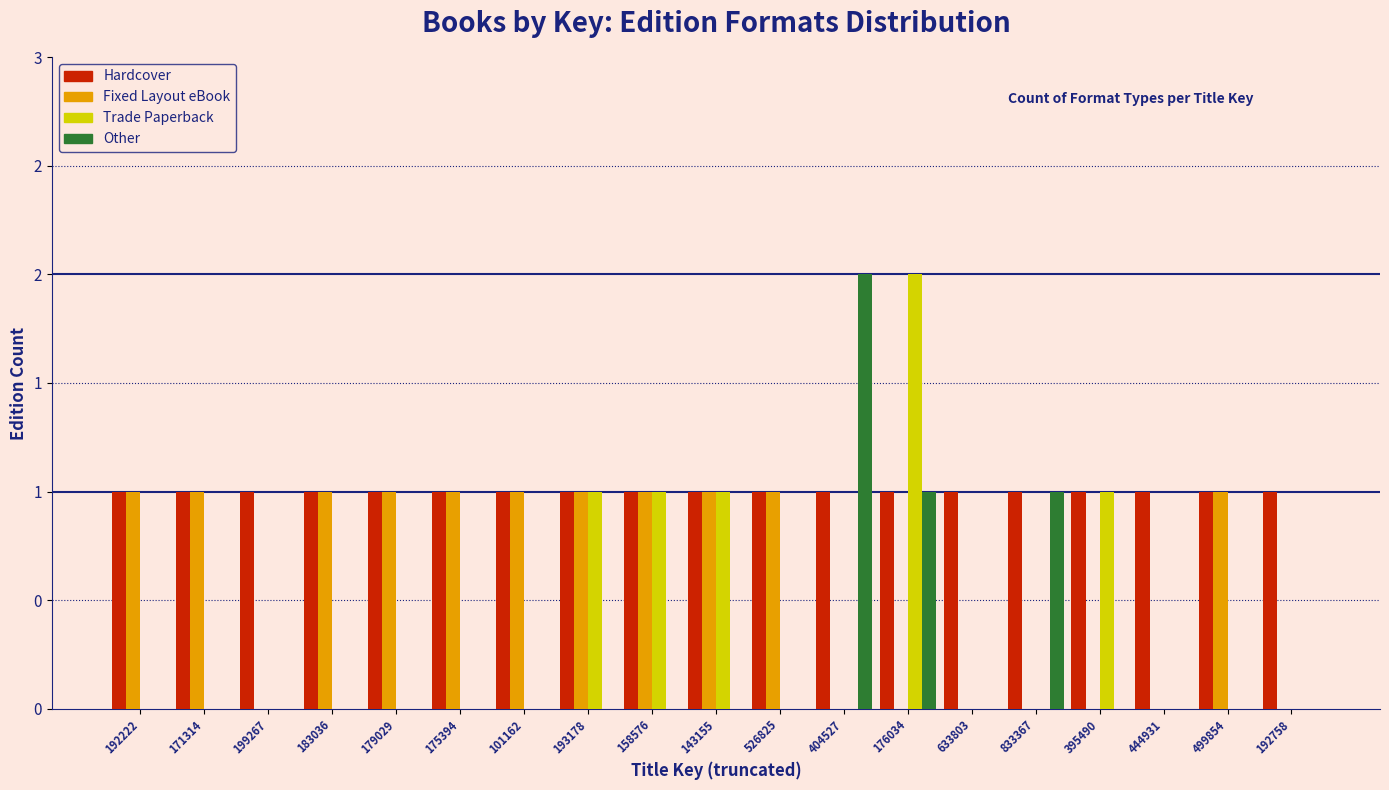

What are all the series names shown in the legend?

Hardcover, Fixed Layout eBook, Trade Paperback, Other